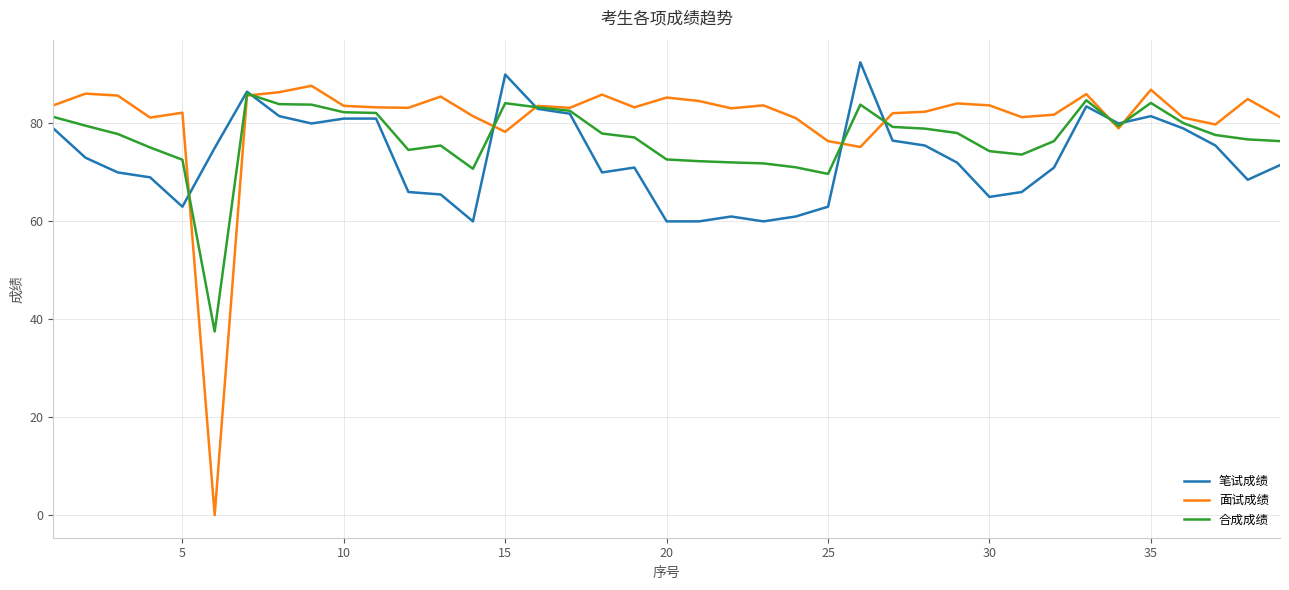

List the series in order of their overall mean, highest first.

面试成绩, 合成成绩, 笔试成绩